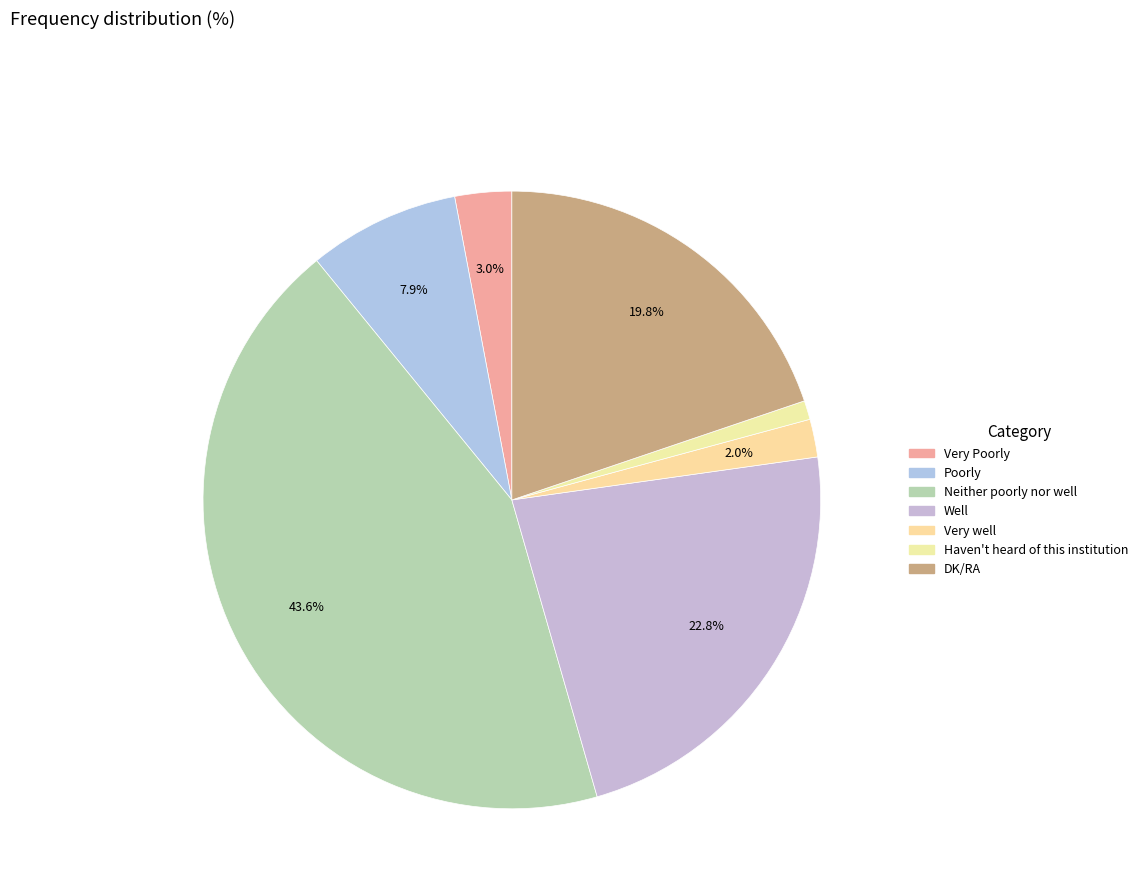

Count the number of slices in the pie.

7